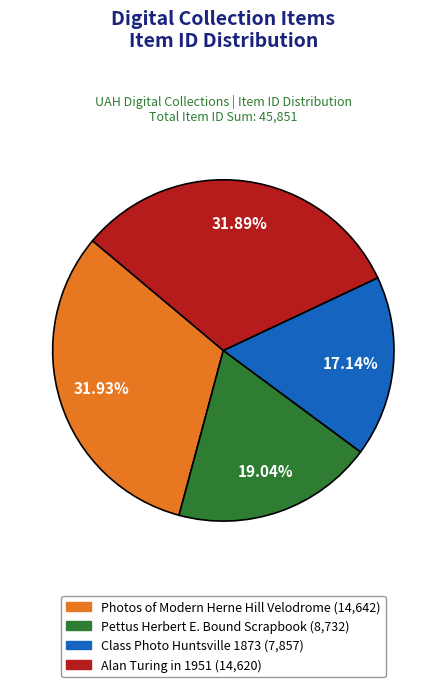

Between Pettus Herbert E. Bound Scrapbook and Class Photo Huntsville 1873, which is larger?

Pettus Herbert E. Bound Scrapbook